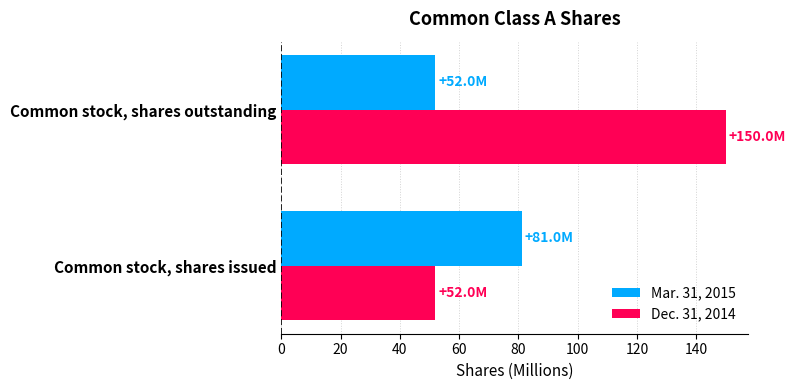

True or false: Dec. 31, 2014 has a value of 150.0 at Common stock, shares outstanding.

True